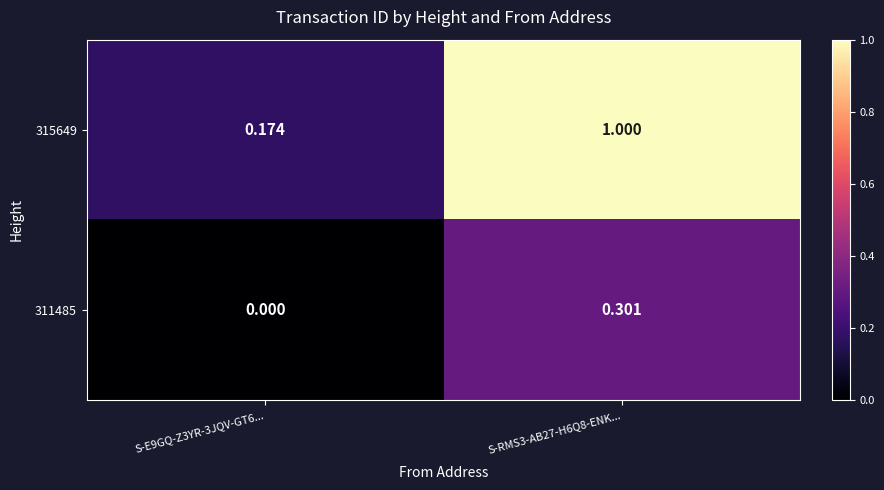

Which series changed the most between S-E9GQ-Z3YR-3JQV-GT6... and S-RMS3-AB27-H6Q8-ENK...?

315649